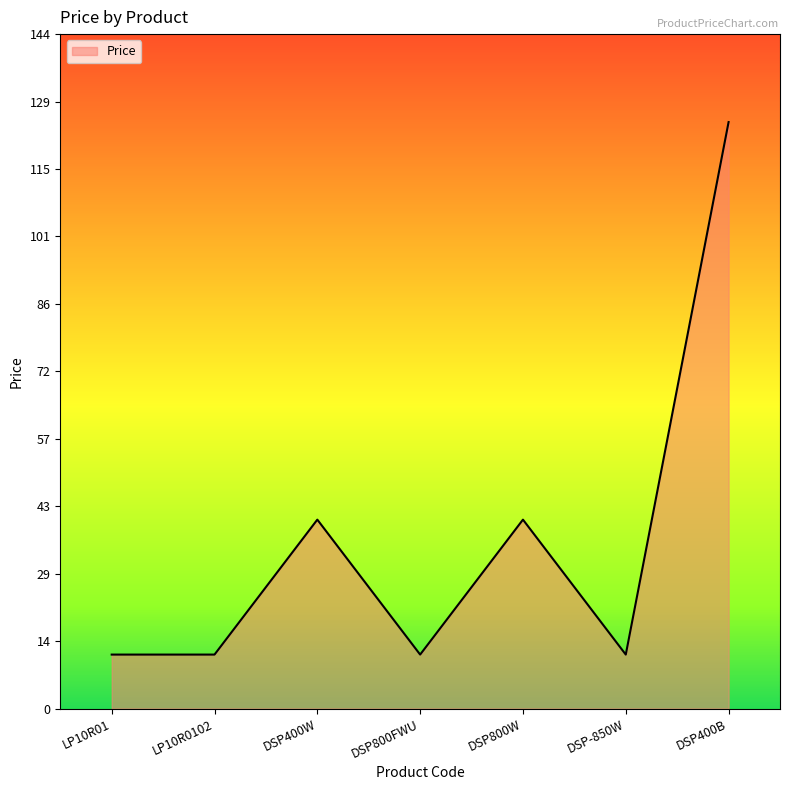

How many lines are shown in the chart?

1